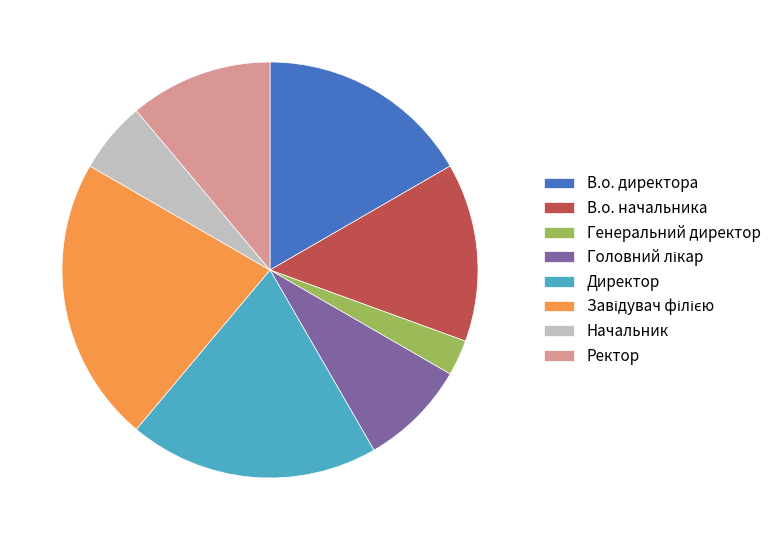

The Директор slice represents 26% of the pie. True or false?

False